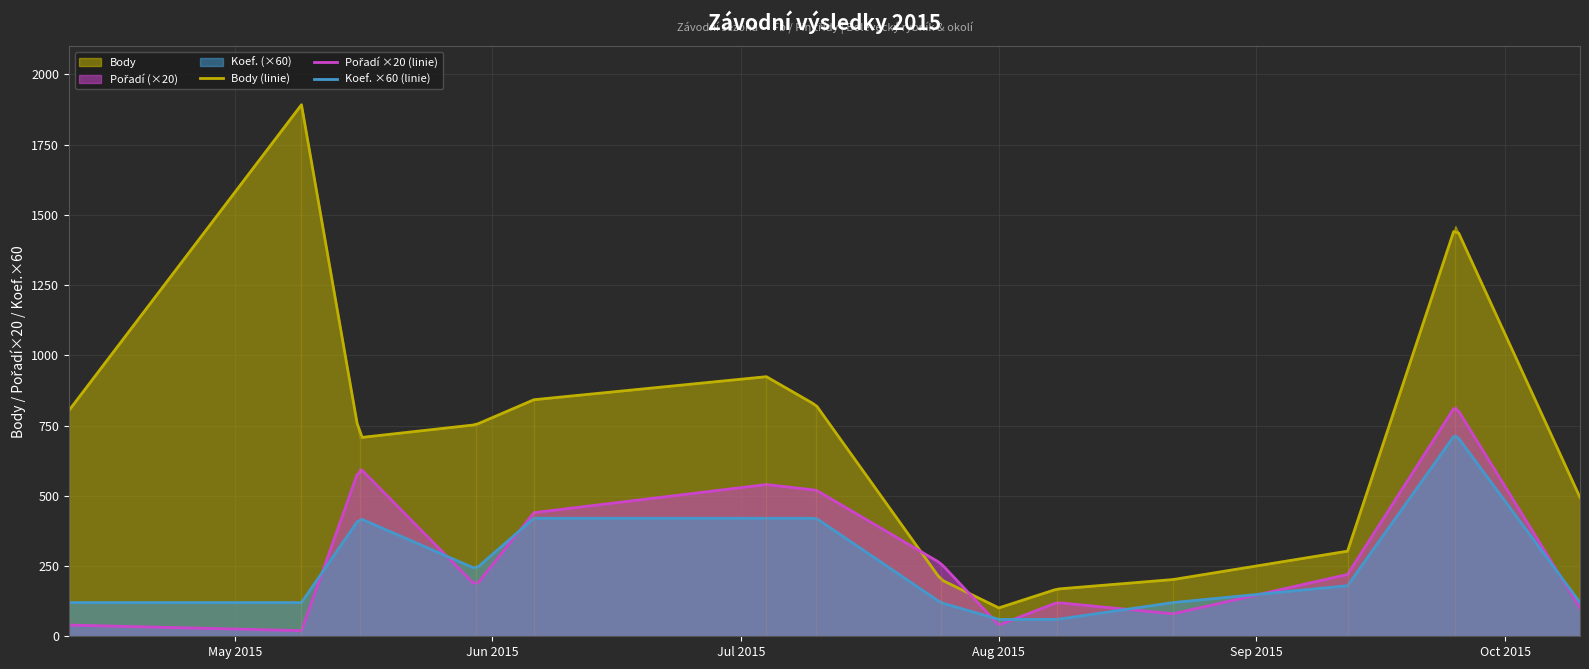

How many lines are shown in the chart?

3